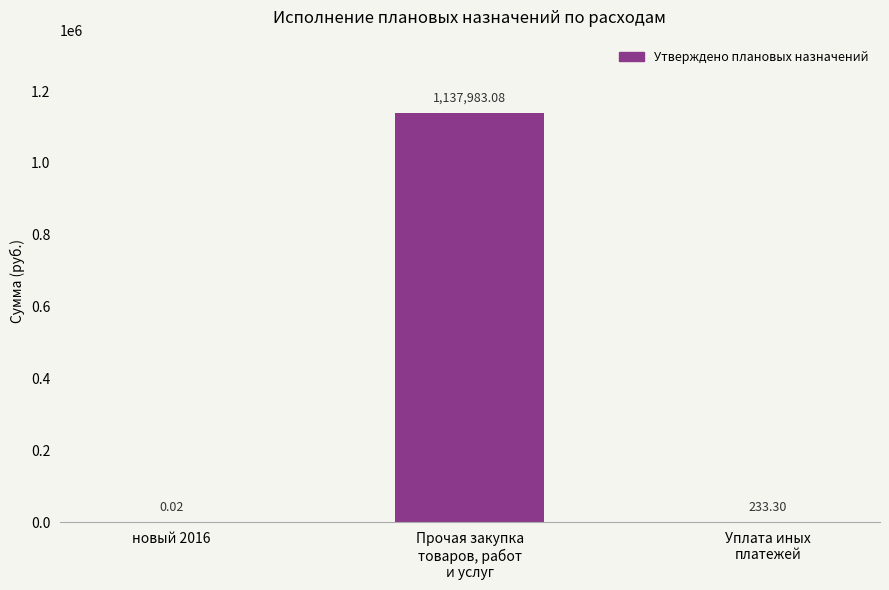

What is the sum of all values?

1138216.4